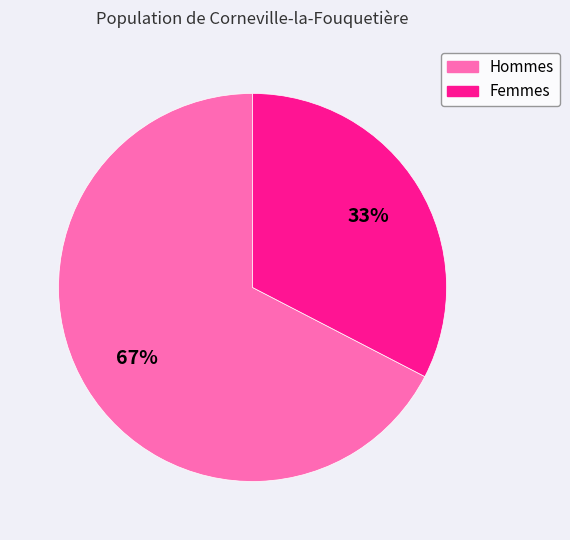

To the nearest percent, what portion does Femmes represent?

33%